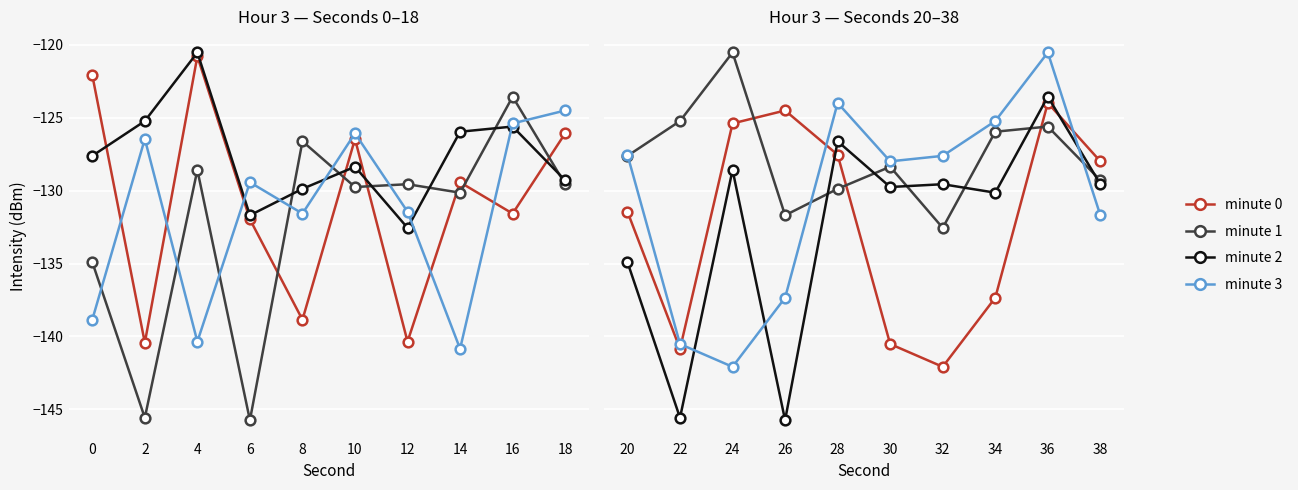

List the series in order of their peak value, highest first.

minute 1, minute 3, minute 2, minute 0